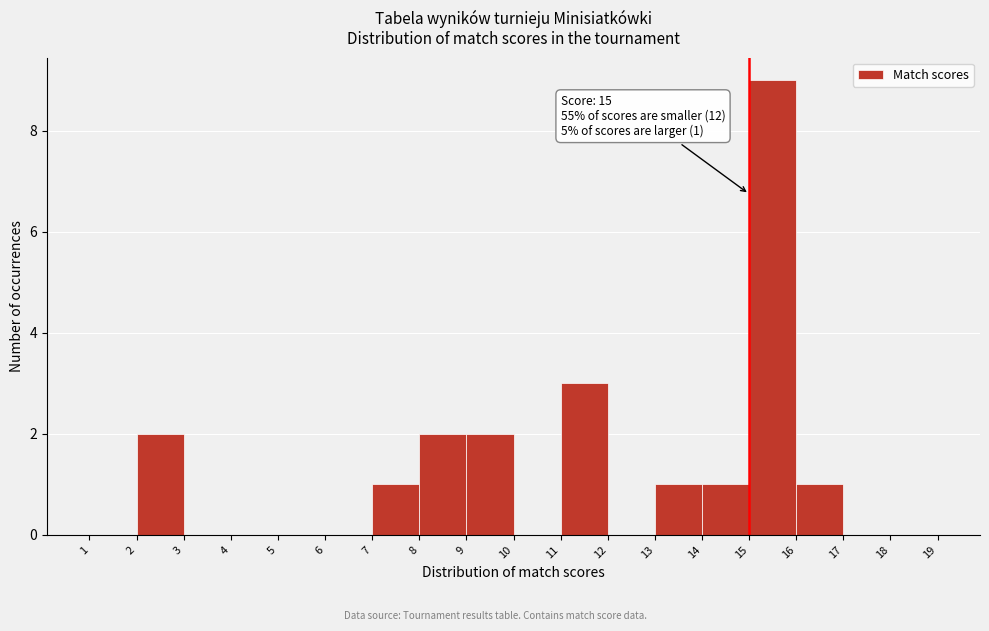

Which range on the x-axis has the tallest bar?

15 to 16